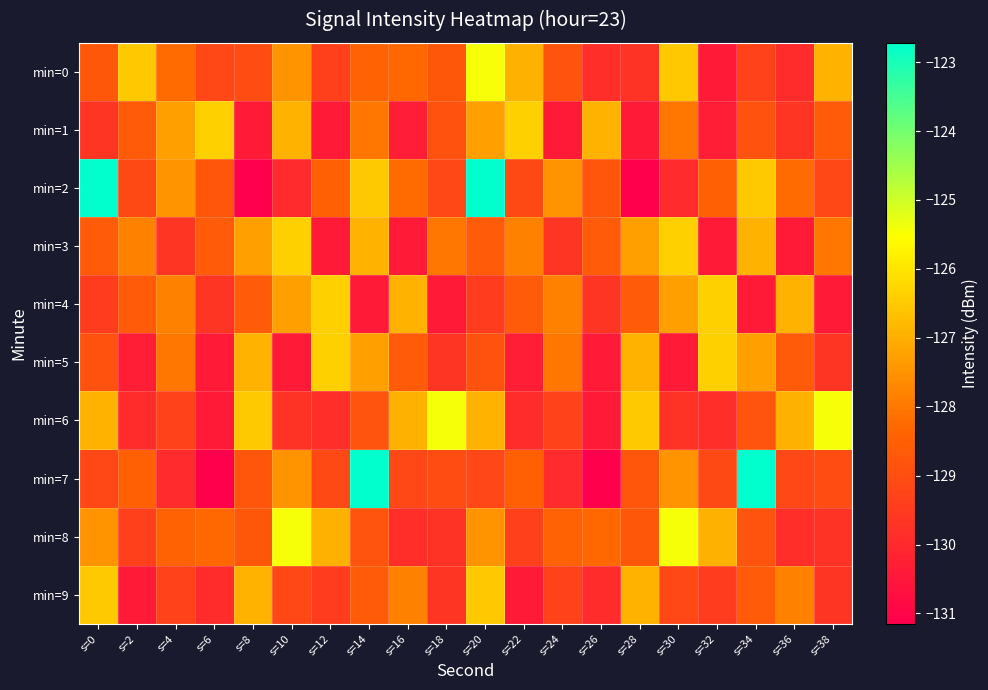

Reading left to right, extract all data points from this chart.

min=0: s=0=-128.7	s=2=-126.5	s=4=-128.2	s=6=-129.2	s=8=-129.0	s=10=-127.5	s=12=-129.3	s=14=-128.4	s=16=-128.3	s=18=-128.7	s=20=-125.4	s=22=-127.0	s=24=-128.8	s=26=-129.9	s=28=-129.8	s=30=-126.5	s=32=-130.4	s=34=-129.3	s=36=-129.9	s=38=-126.9
min=1: s=0=-129.6	s=2=-128.6	s=4=-127.3	s=6=-126.4	s=8=-130.4	s=10=-126.9	s=12=-130.4	s=14=-128.0	s=16=-130.3	s=18=-128.9	s=20=-127.3	s=22=-126.4	s=24=-130.4	s=26=-126.9	s=28=-130.4	s=30=-128.0	s=32=-130.3	s=34=-128.9	s=36=-129.6	s=38=-128.6
min=2: s=0=-122.7	s=2=-129.1	s=4=-127.5	s=6=-128.8	s=8=-131.1	s=10=-130.0	s=12=-128.5	s=14=-126.5	s=16=-128.2	s=18=-129.2	s=20=-122.7	s=22=-129.1	s=24=-127.5	s=26=-128.8	s=28=-131.1	s=30=-130.0	s=32=-128.5	s=34=-126.5	s=36=-128.2	s=38=-129.2
min=3: s=0=-128.6	s=2=-127.8	s=4=-129.6	s=6=-128.6	s=8=-127.3	s=10=-126.4	s=12=-130.4	s=14=-126.9	s=16=-130.4	s=18=-128.0	s=20=-128.6	s=22=-127.8	s=24=-129.6	s=26=-128.6	s=28=-127.3	s=30=-126.4	s=32=-130.4	s=34=-126.9	s=36=-130.4	s=38=-128.0
min=4: s=0=-129.5	s=2=-128.6	s=4=-127.8	s=6=-129.6	s=8=-128.6	s=10=-127.3	s=12=-126.4	s=14=-130.4	s=16=-126.9	s=18=-130.4	s=20=-129.5	s=22=-128.6	s=24=-127.8	s=26=-129.6	s=28=-128.6	s=30=-127.3	s=32=-126.4	s=34=-130.4	s=36=-126.9	s=38=-130.4
min=5: s=0=-128.9	s=2=-130.3	s=4=-128.0	s=6=-130.4	s=8=-126.9	s=10=-130.4	s=12=-126.4	s=14=-127.3	s=16=-128.6	s=18=-129.6	s=20=-128.9	s=22=-130.3	s=24=-128.0	s=26=-130.4	s=28=-126.9	s=30=-130.4	s=32=-126.4	s=34=-127.3	s=36=-128.6	s=38=-129.6
min=6: s=0=-126.9	s=2=-129.9	s=4=-129.3	s=6=-130.4	s=8=-126.5	s=10=-129.8	s=12=-129.9	s=14=-128.8	s=16=-127.0	s=18=-125.4	s=20=-126.9	s=22=-129.9	s=24=-129.3	s=26=-130.4	s=28=-126.5	s=30=-129.8	s=32=-129.9	s=34=-128.8	s=36=-127.0	s=38=-125.4
min=7: s=0=-129.2	s=2=-128.5	s=4=-130.0	s=6=-131.1	s=8=-128.8	s=10=-127.5	s=12=-129.1	s=14=-122.7	s=16=-129.2	s=18=-129.0	s=20=-129.2	s=22=-128.5	s=24=-130.0	s=26=-131.1	s=28=-128.8	s=30=-127.5	s=32=-129.1	s=34=-122.7	s=36=-129.2	s=38=-129.0
min=8: s=0=-127.5	s=2=-129.3	s=4=-128.4	s=6=-128.3	s=8=-128.7	s=10=-125.4	s=12=-127.0	s=14=-128.8	s=16=-129.9	s=18=-129.8	s=20=-127.5	s=22=-129.3	s=24=-128.4	s=26=-128.3	s=28=-128.7	s=30=-125.4	s=32=-127.0	s=34=-128.8	s=36=-129.9	s=38=-129.8
min=9: s=0=-126.5	s=2=-130.4	s=4=-129.3	s=6=-129.9	s=8=-126.9	s=10=-129.2	s=12=-129.5	s=14=-128.6	s=16=-127.8	s=18=-129.6	s=20=-126.5	s=22=-130.4	s=24=-129.3	s=26=-129.9	s=28=-126.9	s=30=-129.2	s=32=-129.5	s=34=-128.6	s=36=-127.8	s=38=-129.6